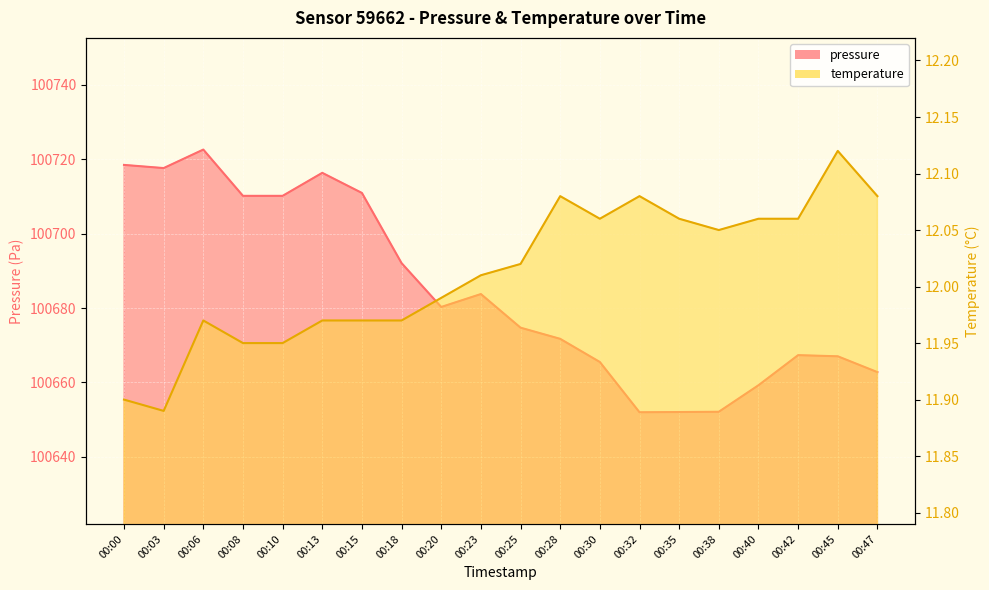

True or false: temperature has a value of 6.9 at 00:13.

False